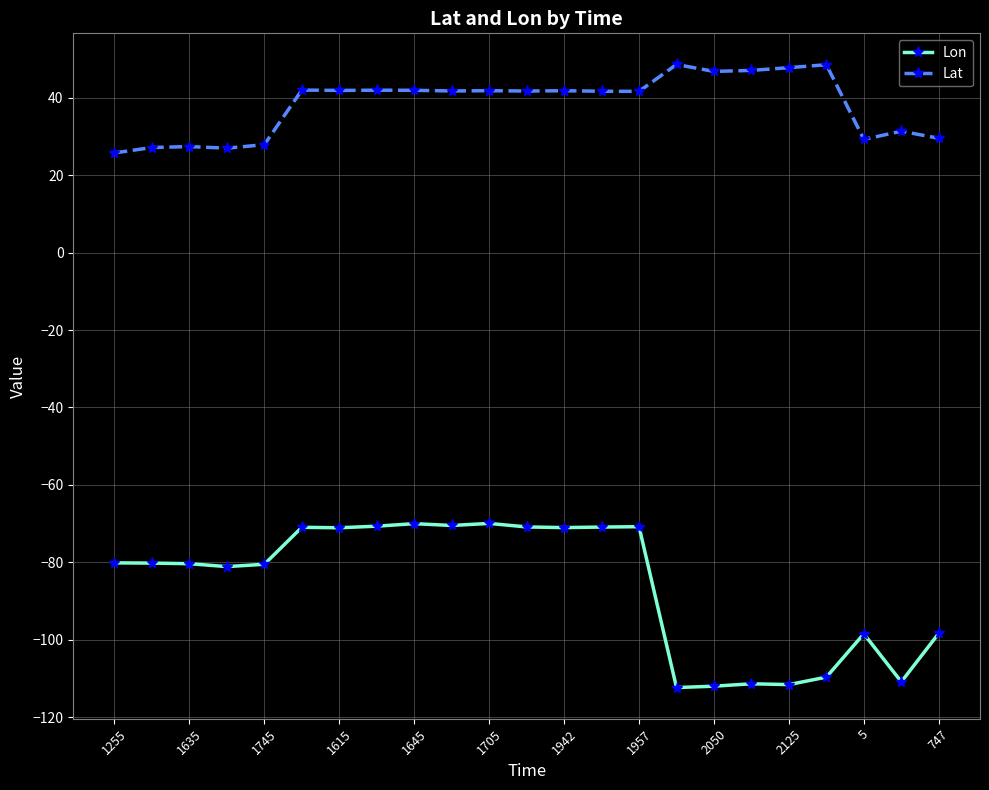

What are all the series names shown in the legend?

Lon, Lat